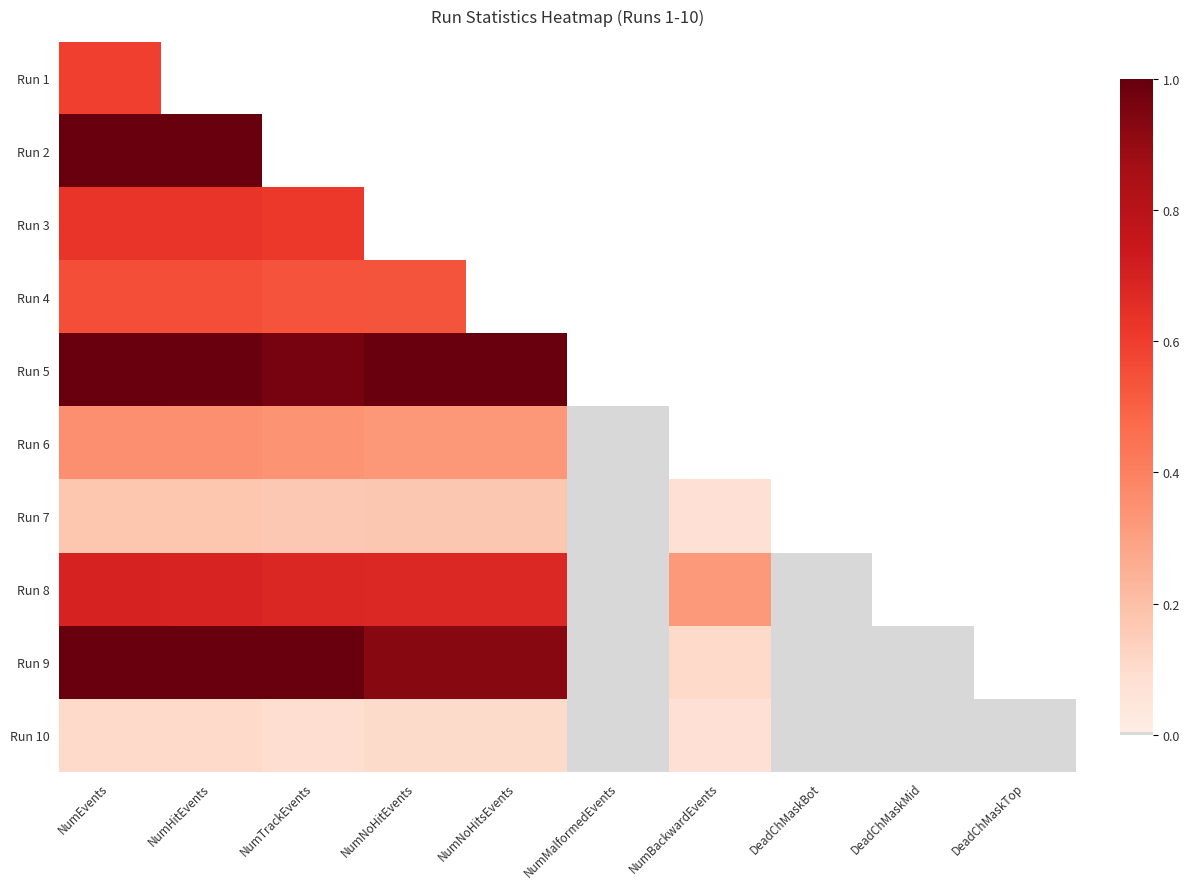

Where is Run 2 nearest to the value 0?

NumHitEvents